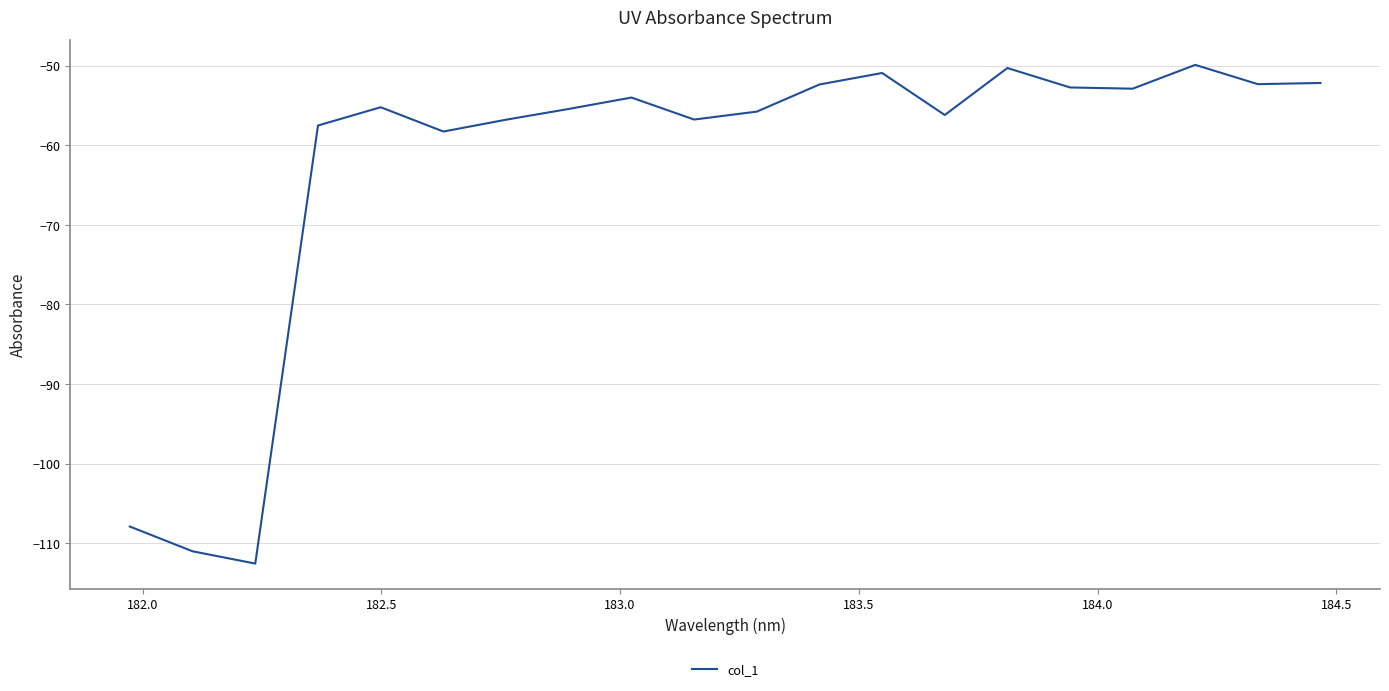

What is the maximum value shown in the chart?

-49.9